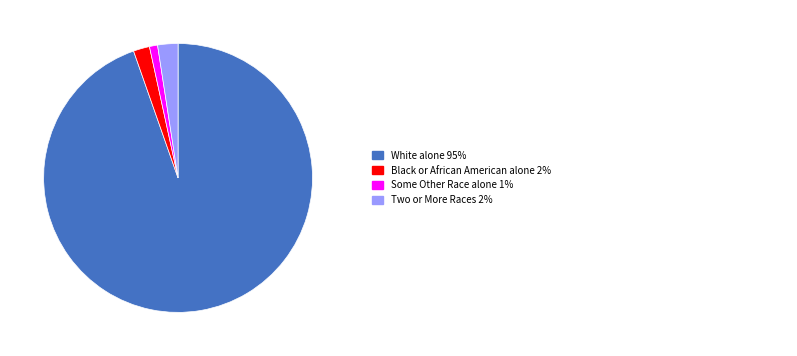

Is there a majority slice in this chart?

Yes